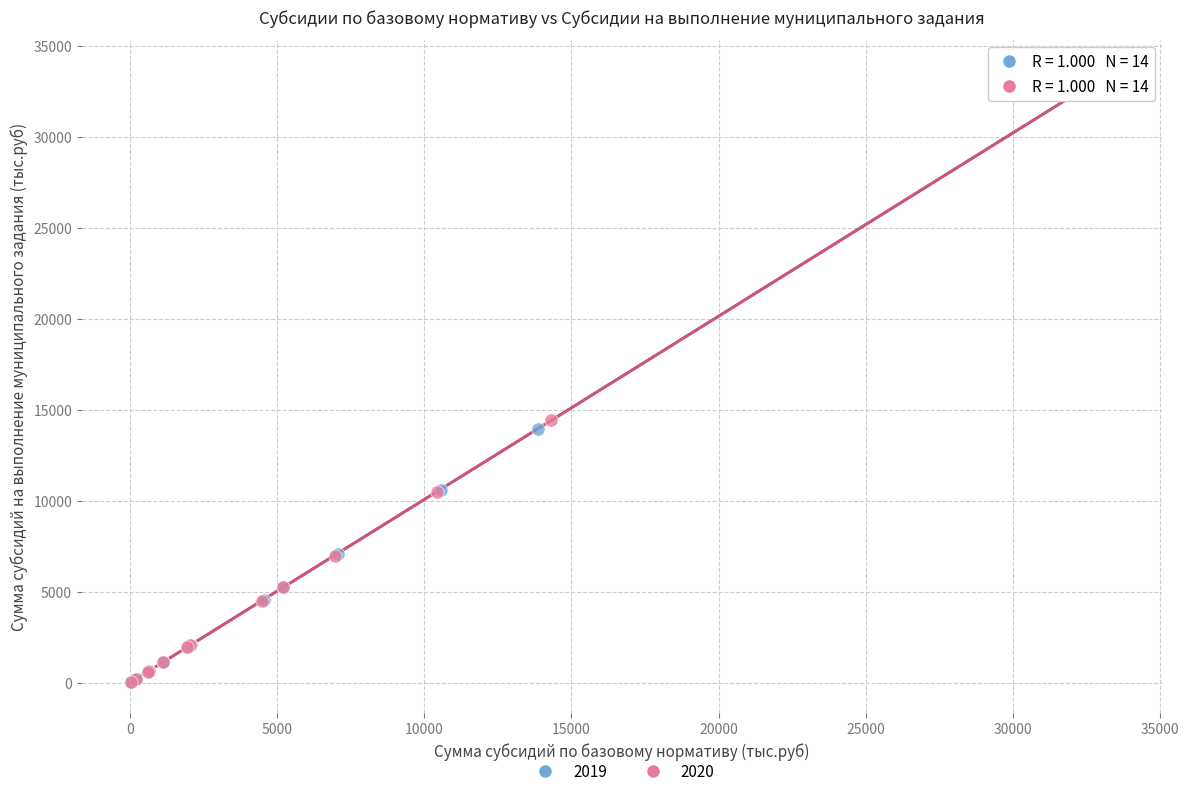

Which series has the widest spread of Y values?

2020